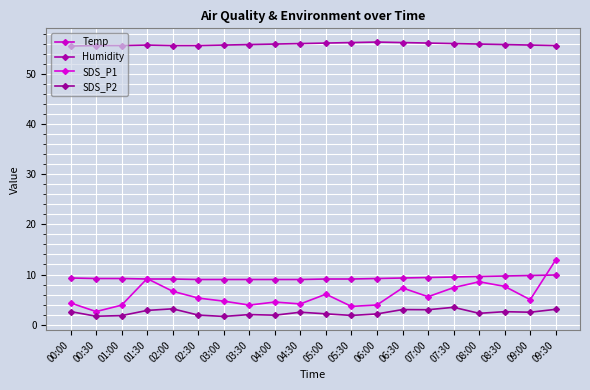

Reading right to left, what are all the values shown in this chart?

Temp: 09:30=9.9	09:00=9.8	08:30=9.7	08:00=9.6	07:30=9.5	07:00=9.4	06:30=9.3	06:00=9.2	05:30=9.1	05:00=9.1	04:30=9.0	04:00=9.0	03:30=9.0	03:00=9.0	02:30=9.0	02:00=9.1	01:30=9.1	01:00=9.2	00:30=9.2	00:00=9.3
Humidity: 09:30=55.7	09:00=55.8	08:30=55.9	08:00=56.0	07:30=56.1	07:00=56.2	06:30=56.3	06:00=56.4	05:30=56.3	05:00=56.2	04:30=56.1	04:00=56.0	03:30=55.9	03:00=55.8	02:30=55.7	02:00=55.7	01:30=55.8	01:00=55.7	00:30=55.7	00:00=55.6
SDS_P1: 09:30=12.9	09:00=5.0	08:30=7.6	08:00=8.6	07:30=7.4	07:00=5.6	06:30=7.3	06:00=3.9	05:30=3.6	05:00=6.1	04:30=4.1	04:00=4.5	03:30=3.9	03:00=4.7	02:30=5.3	02:00=6.7	01:30=9.2	01:00=3.9	00:30=2.6	00:00=4.3
SDS_P2: 09:30=3.0	09:00=2.5	08:30=2.6	08:00=2.2	07:30=3.5	07:00=3.0	06:30=3.0	06:00=2.1	05:30=1.8	05:00=2.1	04:30=2.5	04:00=1.9	03:30=2.0	03:00=1.6	02:30=1.9	02:00=3.1	01:30=2.8	01:00=1.8	00:30=1.7	00:00=2.6